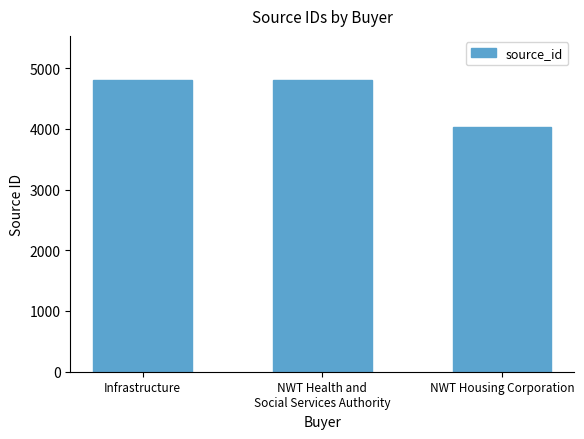

Which category has the lowest value across all series?

NWT Housing Corporation